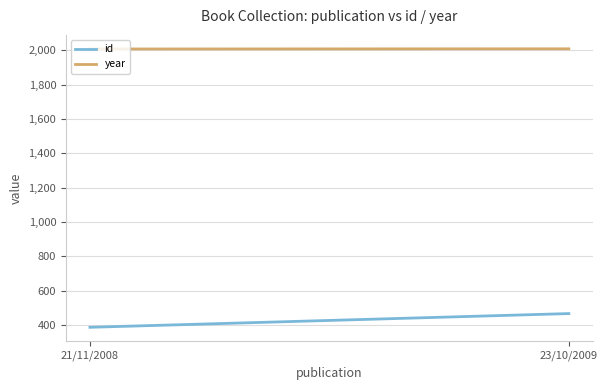

The value of id at 23/10/2009 is 466. True or false?

True